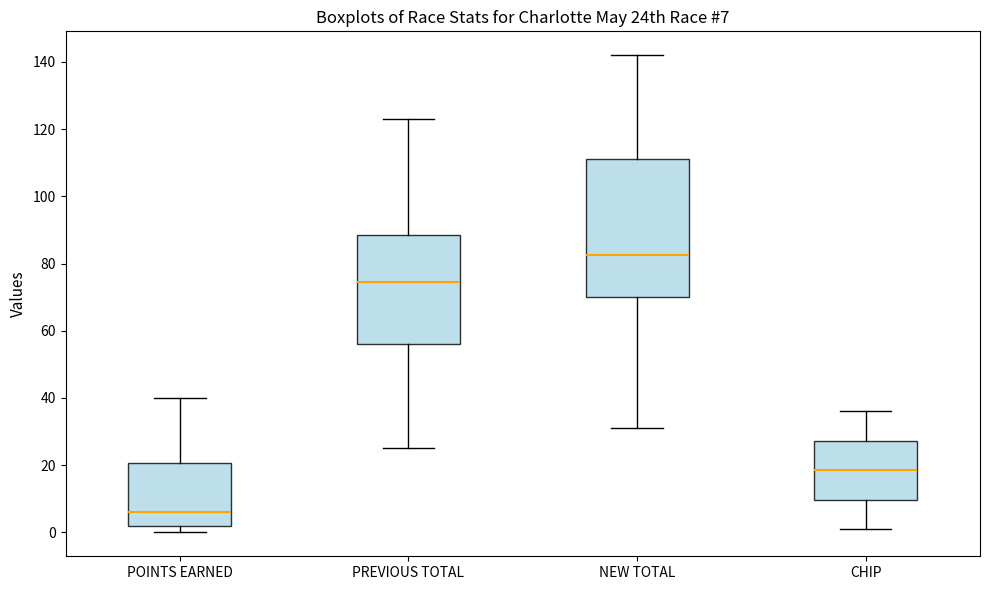

Which box has the lowest median line?

POINTS EARNED